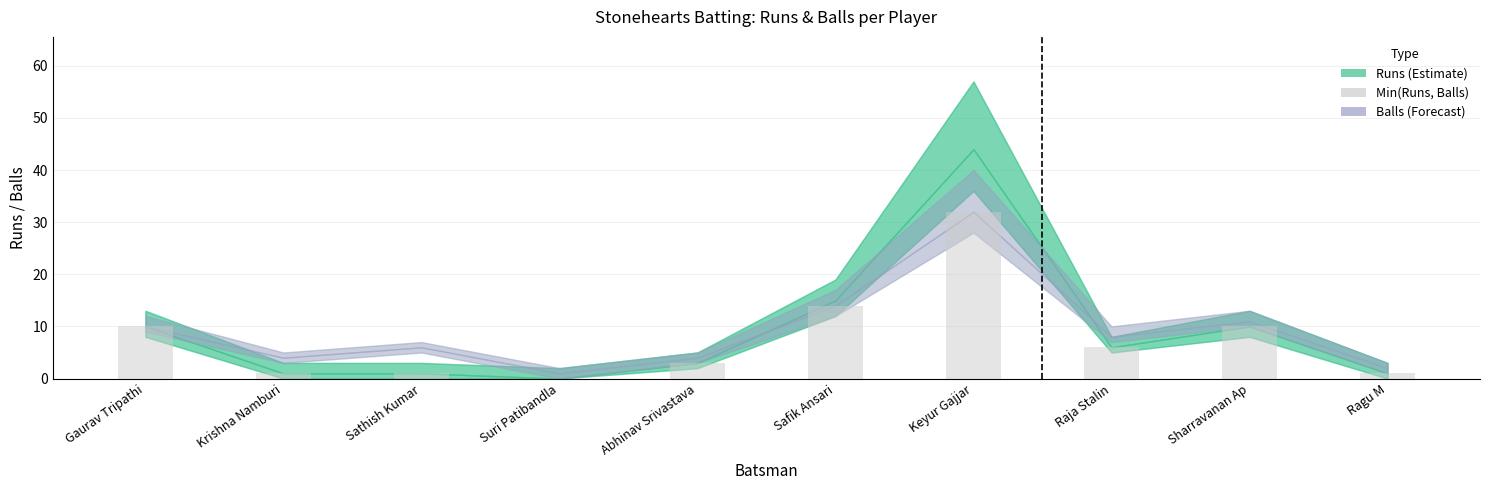

At which category does the chart reach its peak across all series?

Keyur Gajjar